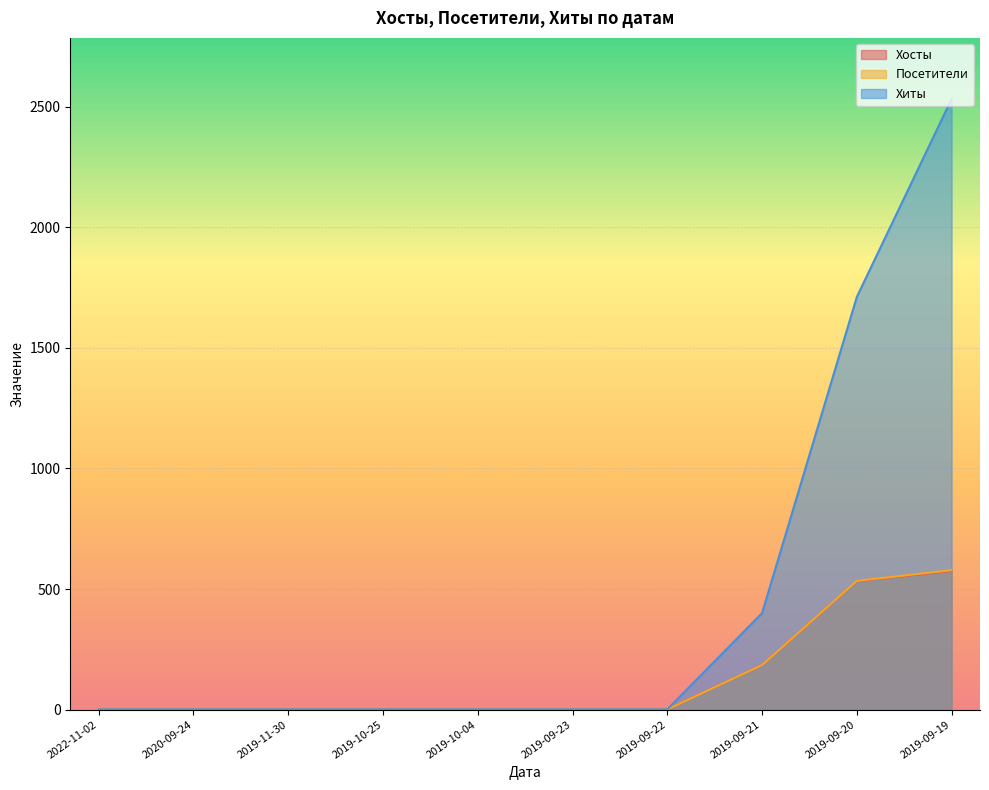

True or false: Хосты and Хиты intersect in this chart.

False